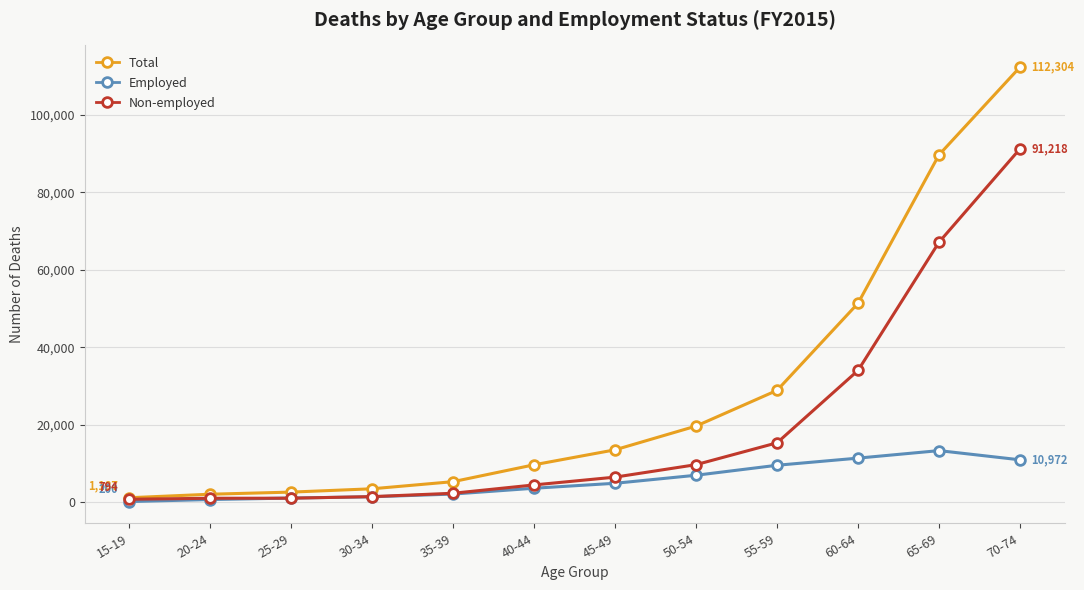

How many categories are shown in the chart?

12